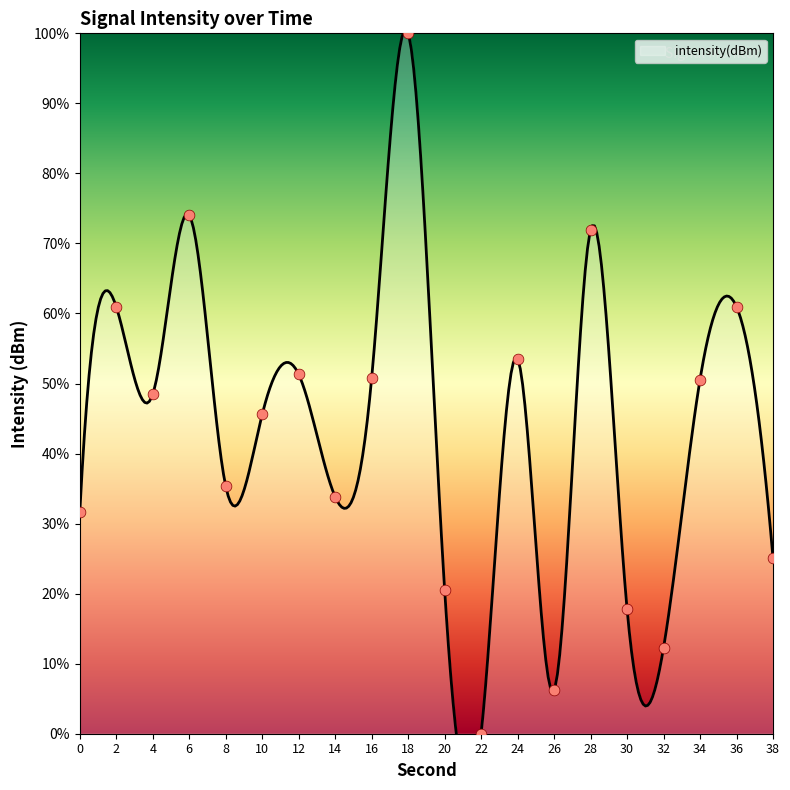

What is the change in value from 18 to 30?

-82.2